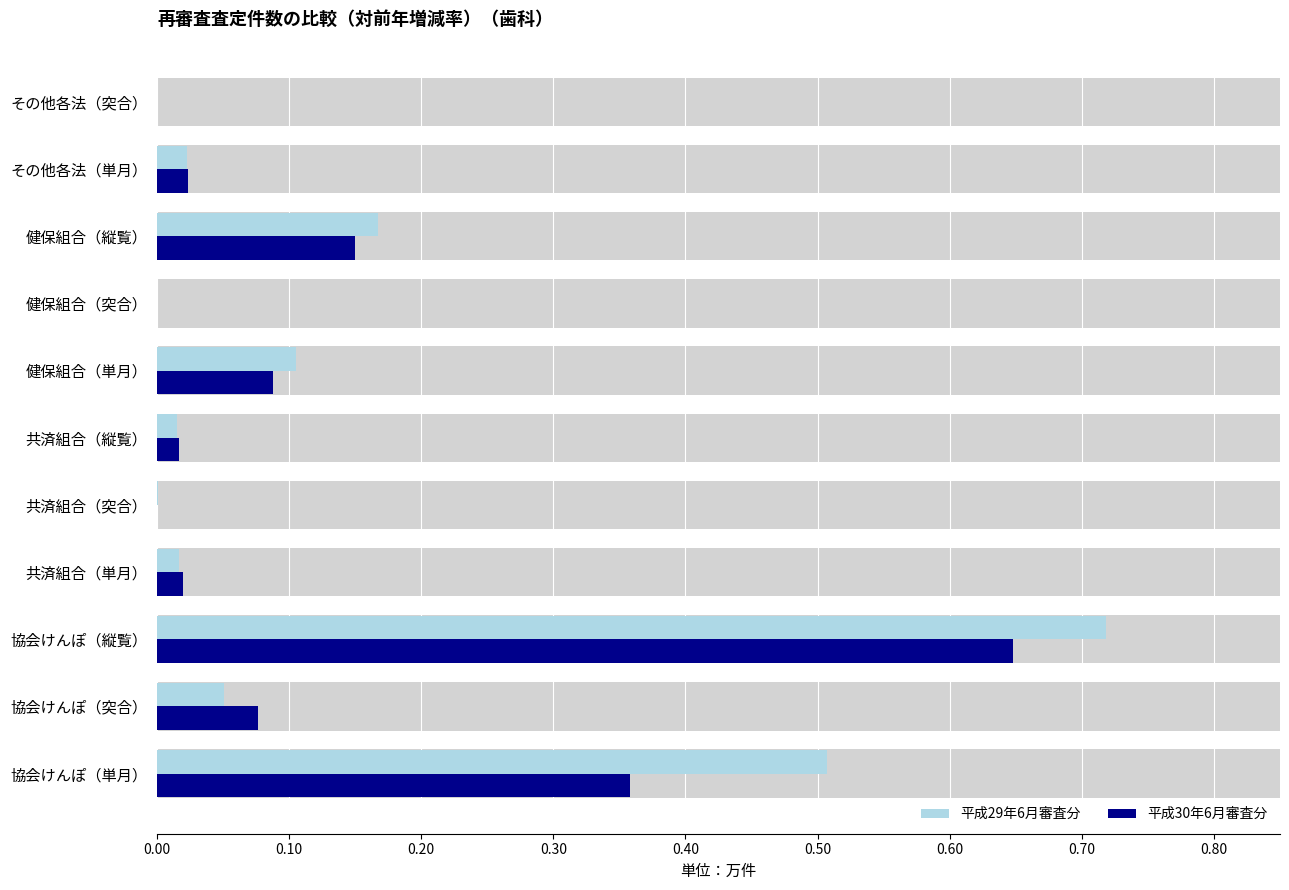

How many bars are there in each group?

2